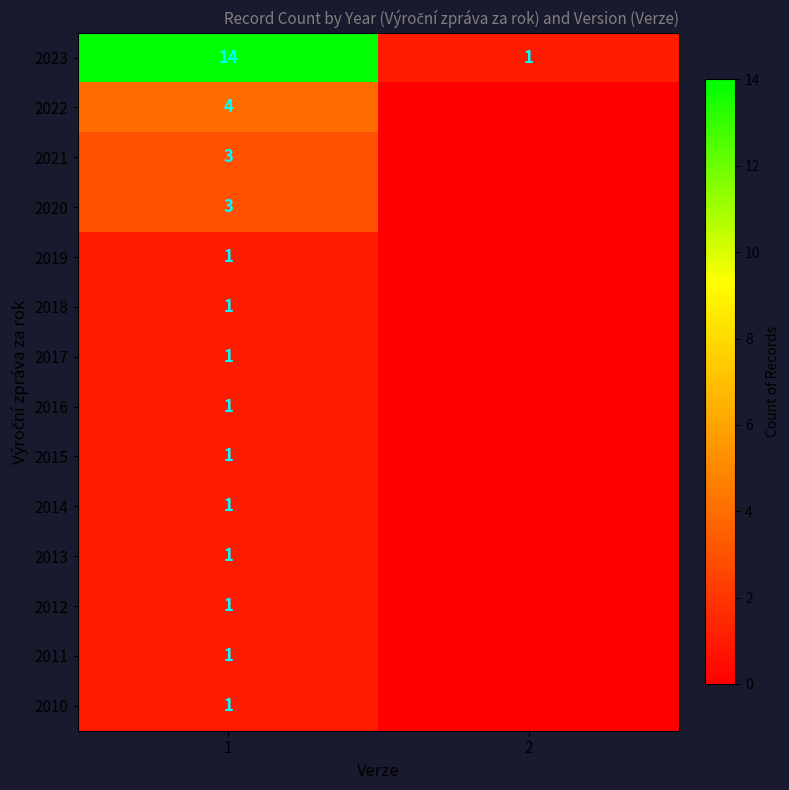

The value of 2018 at 1 is 0. True or false?

False